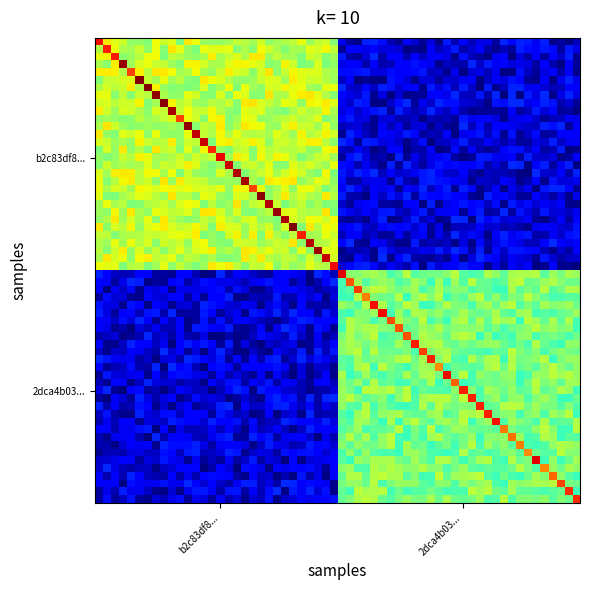

Count the number of categories in the chart.

2